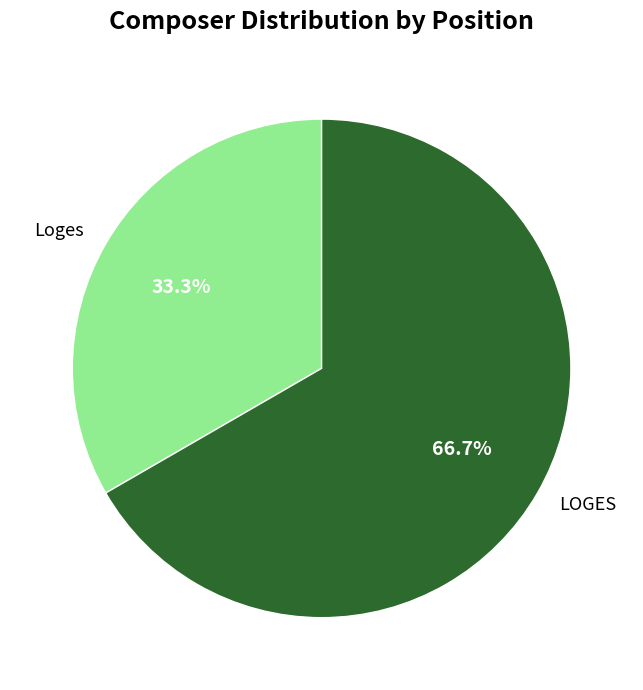

Which has a higher value, Loges or LOGES?

LOGES